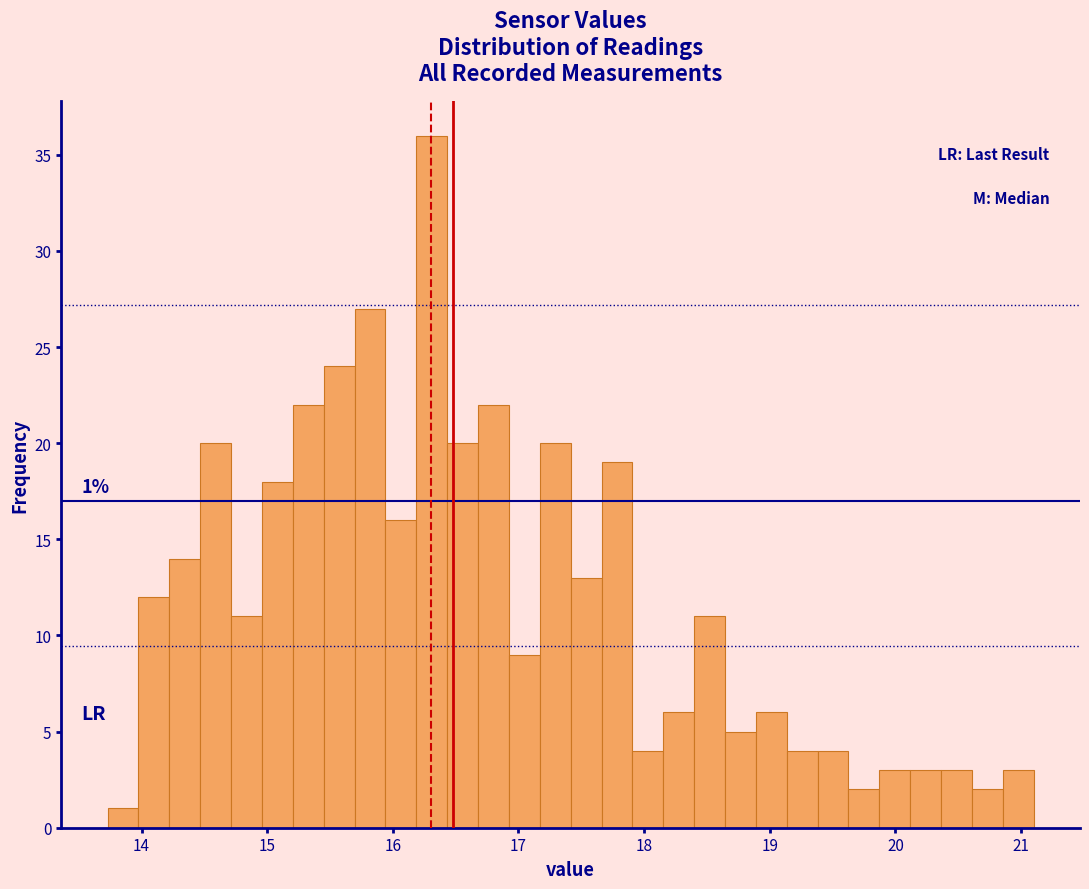

Around what value on the x-axis is the tallest bar? Give the approximate position of its centre, as read against the axis.

16.3